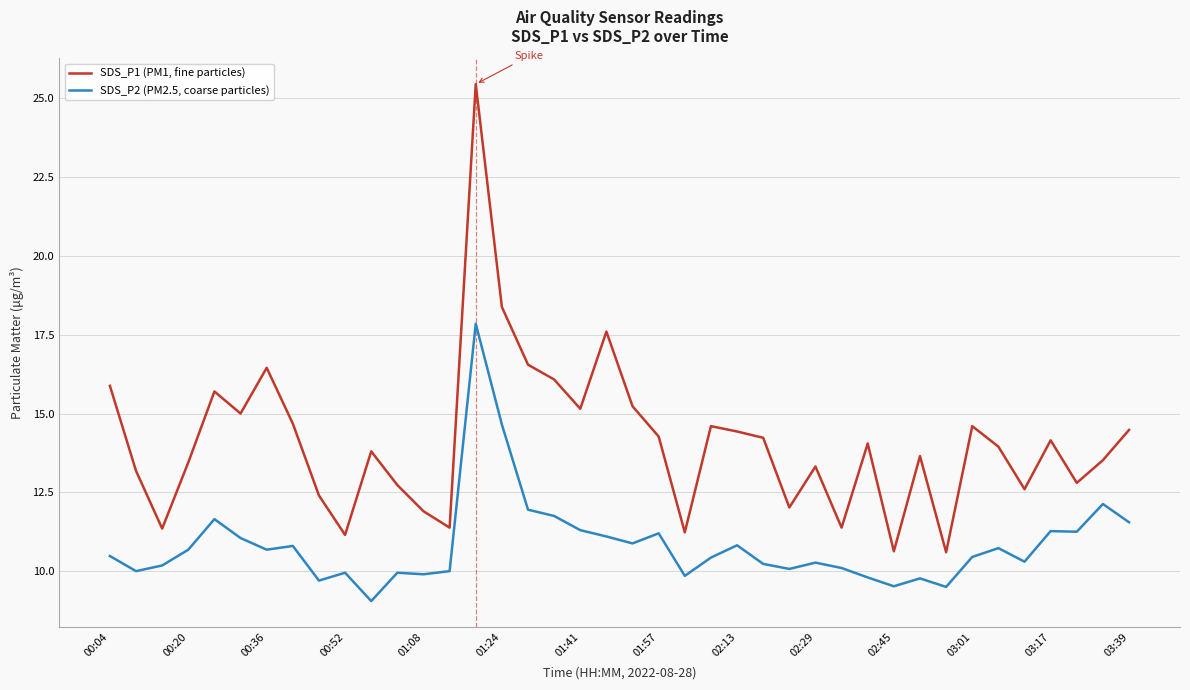

What is the smallest value displayed?

9.1